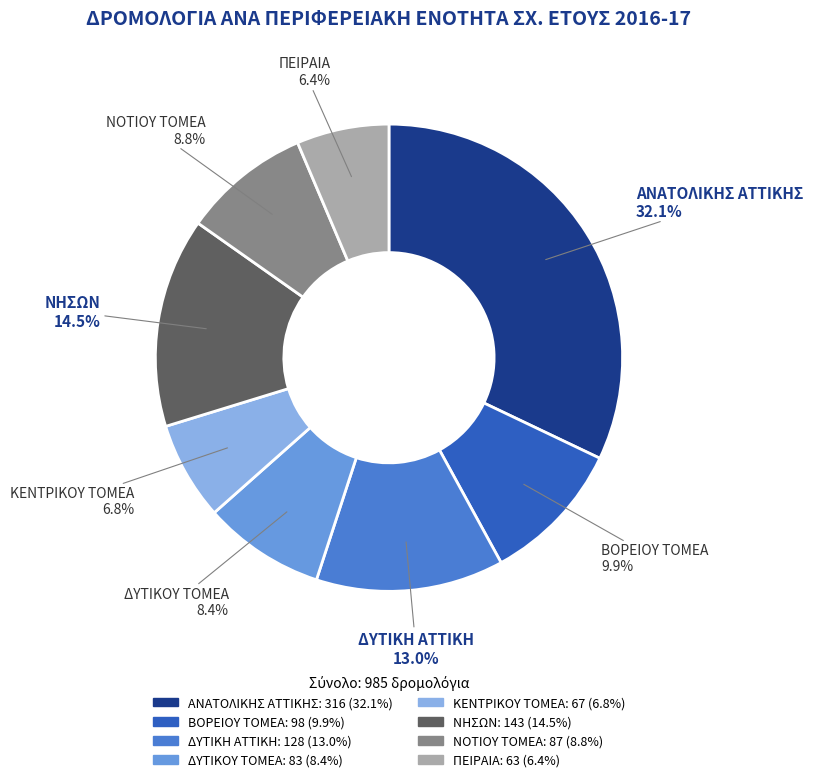

Is the sum of ΔΥΤΙΚΗ ΑΤΤΙΚΗ and ΝΗΣΩΝ greater than half?

No